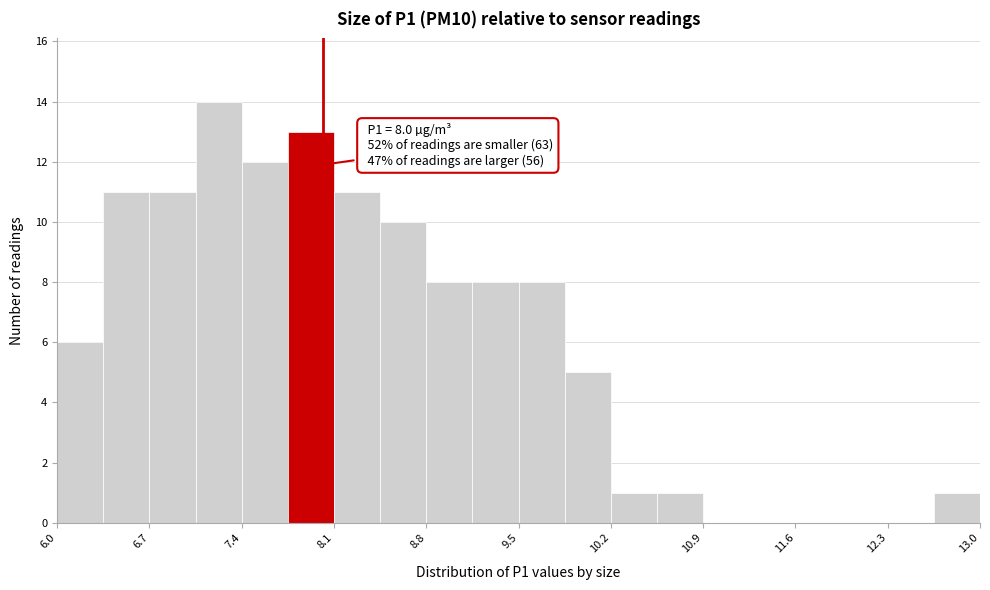

Read against the x-axis, roughly where is the centre of the tallest bar?

7.2